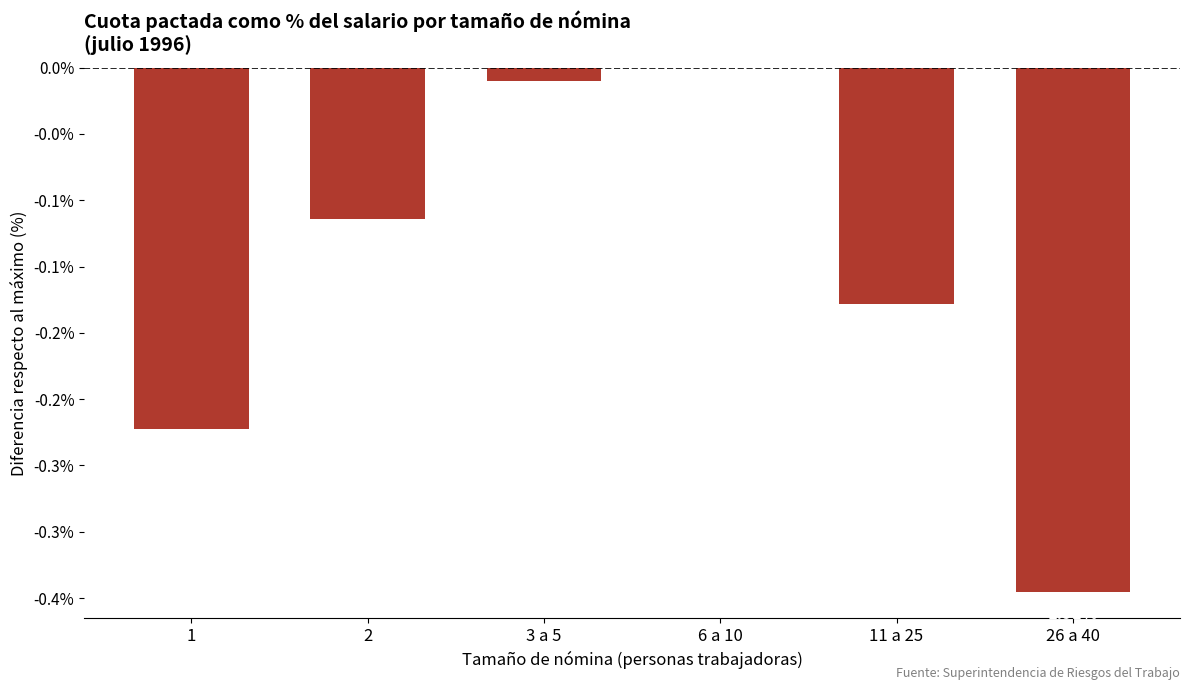

Which category has the lowest value across all series?

26 a 40